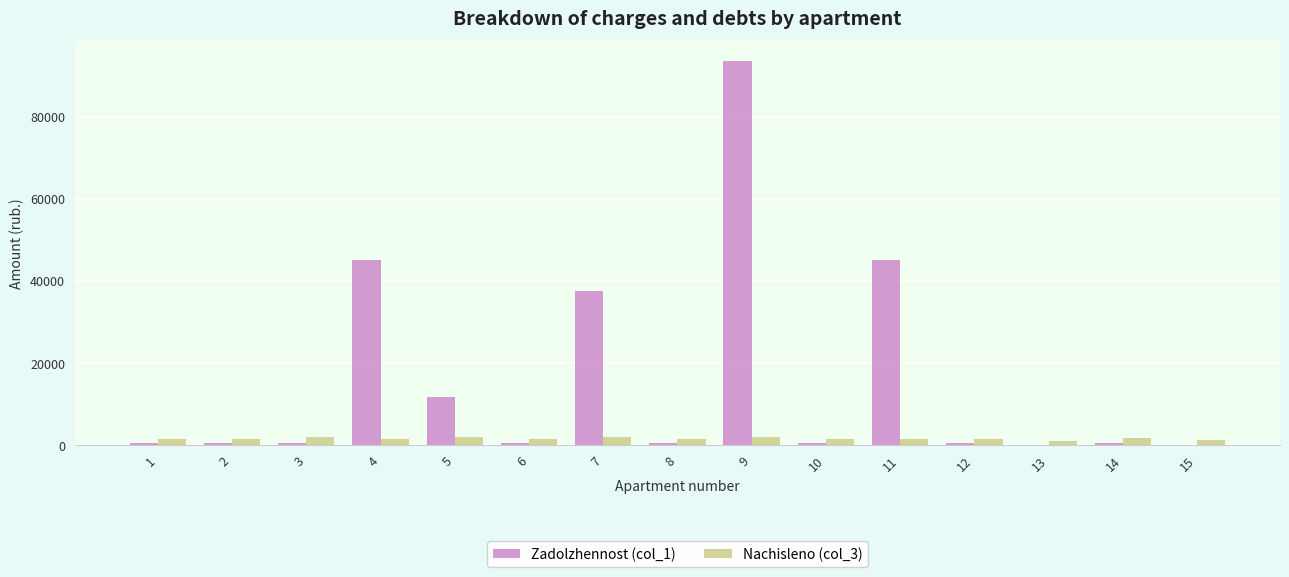

What is the maximum value shown in the chart?

93650.6